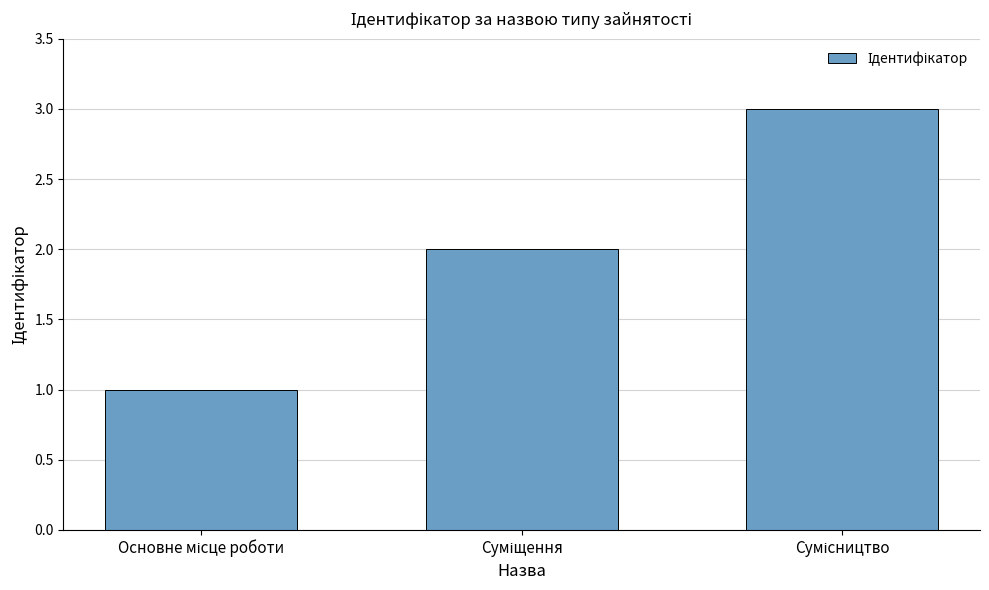

What is the maximum value shown in the chart?

3